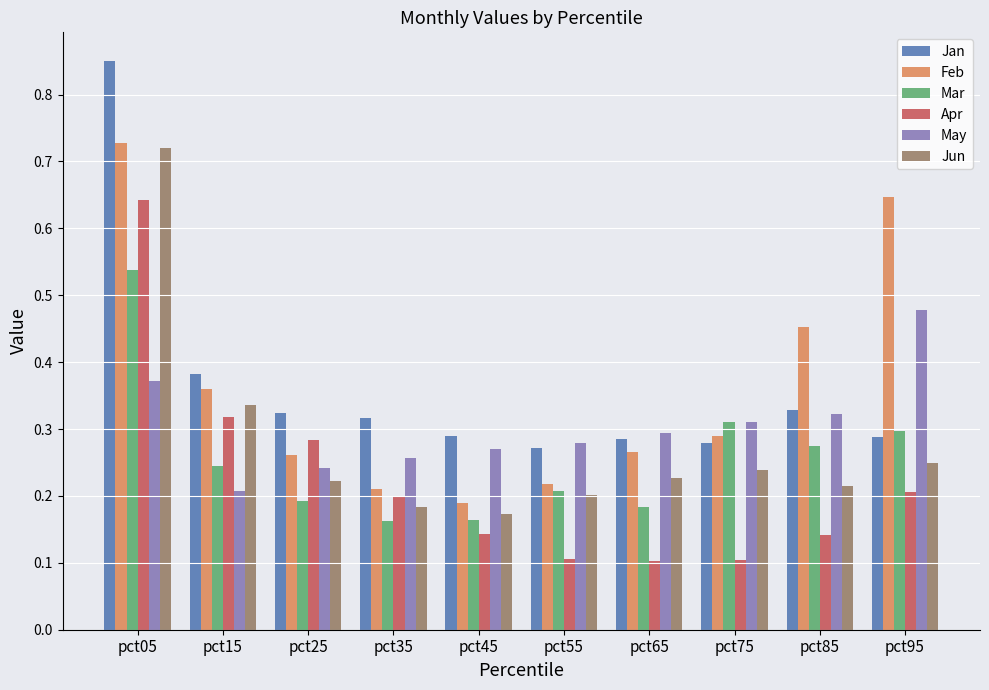

The Jun series shows 0.2 at pct95. True or false?

True